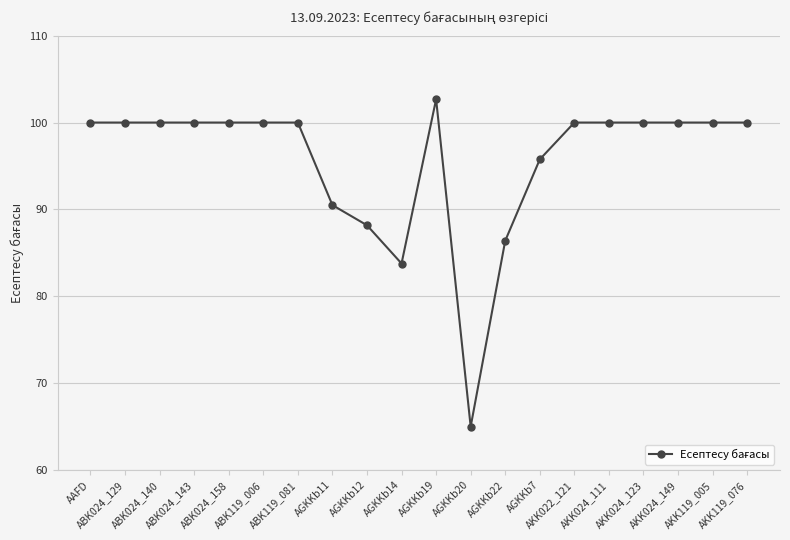

At which category does the chart reach its minimum across all series?

AGKKb20